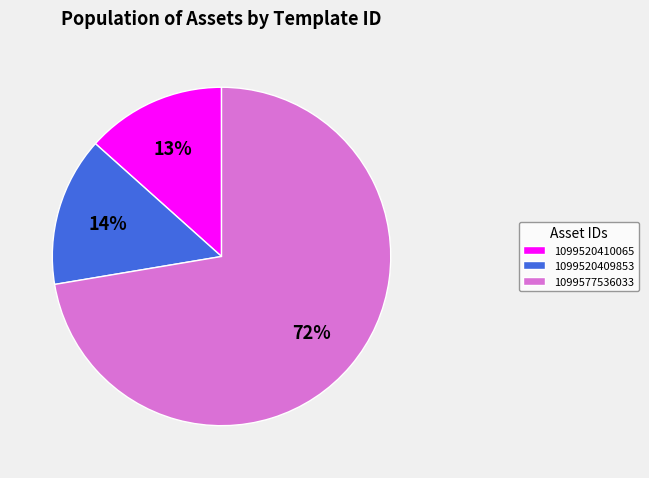

What is the largest slice in the pie chart?

1099577536033